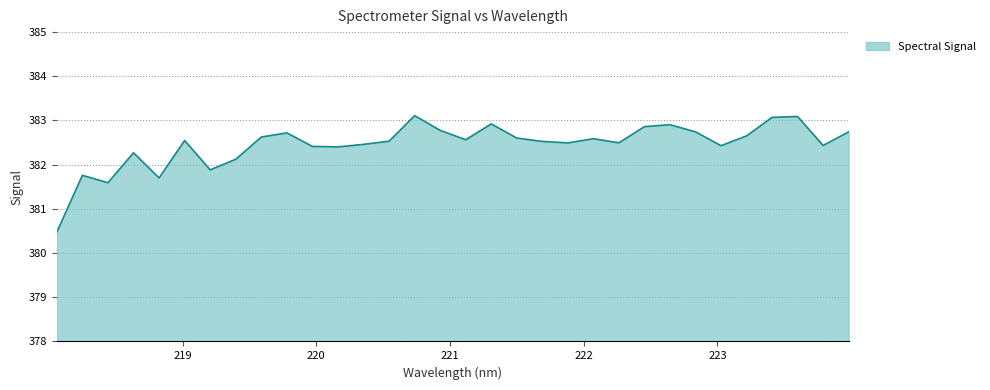

How many interior local valleys (lower than both neighbors) does the data have?

9